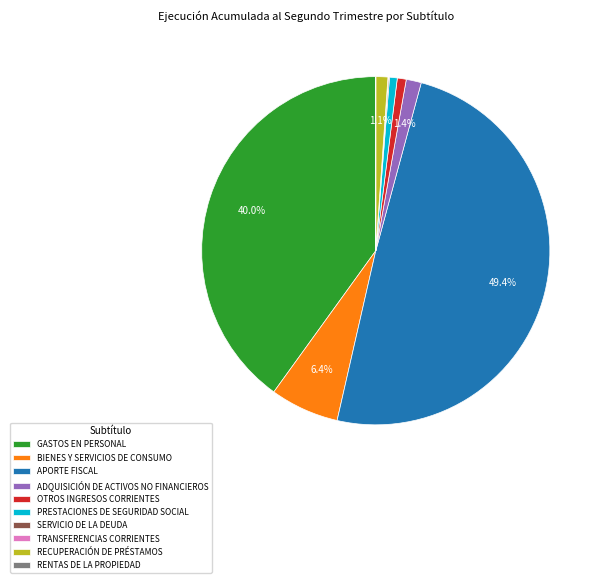

To the nearest percent, what is the combined percentage of GASTOS EN PERSONAL and BIENES Y SERVICIOS DE CONSUMO?

46%